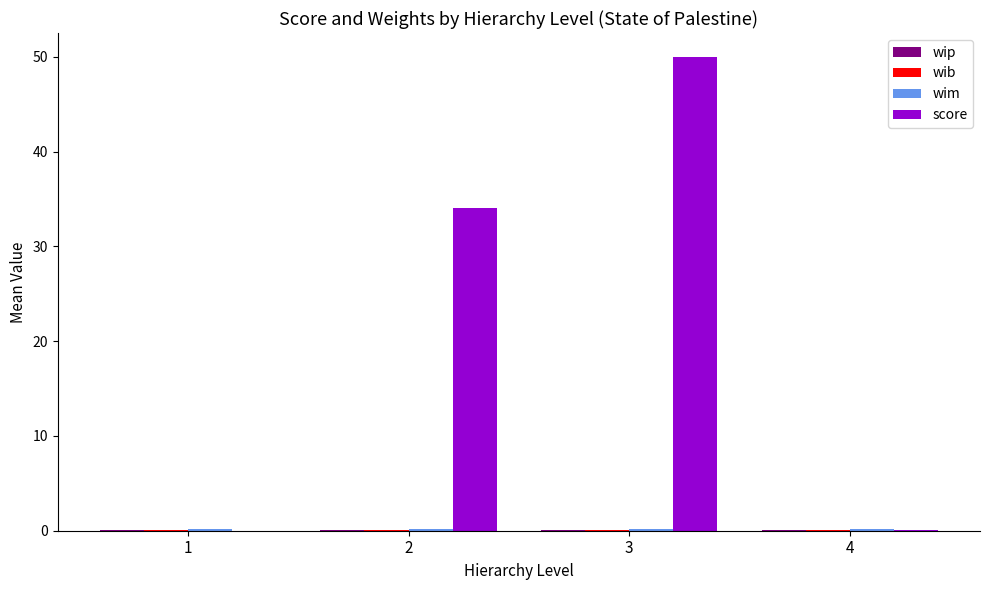

Are the bars horizontal?

No